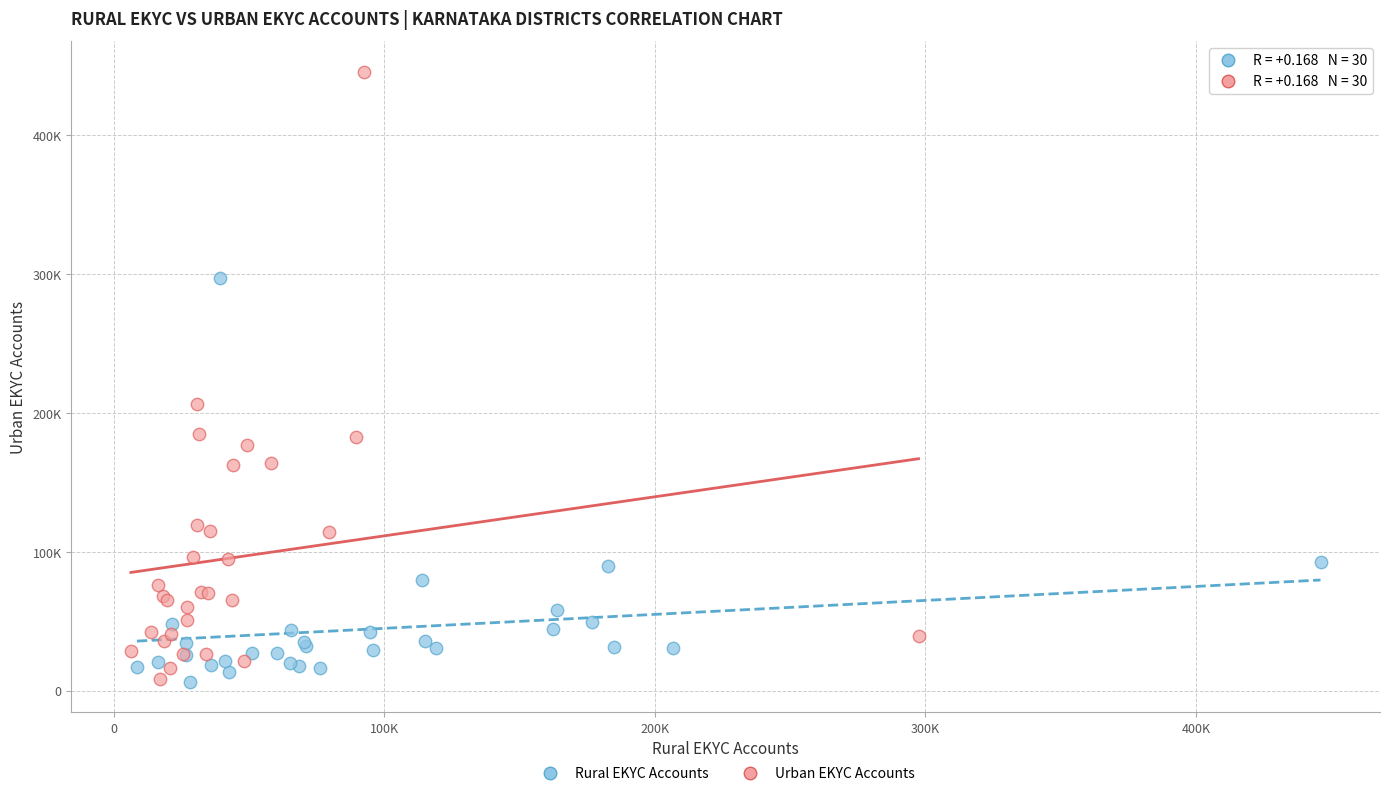

What are all the series names shown in the legend?

Rural EKYC Accounts, Urban EKYC Accounts